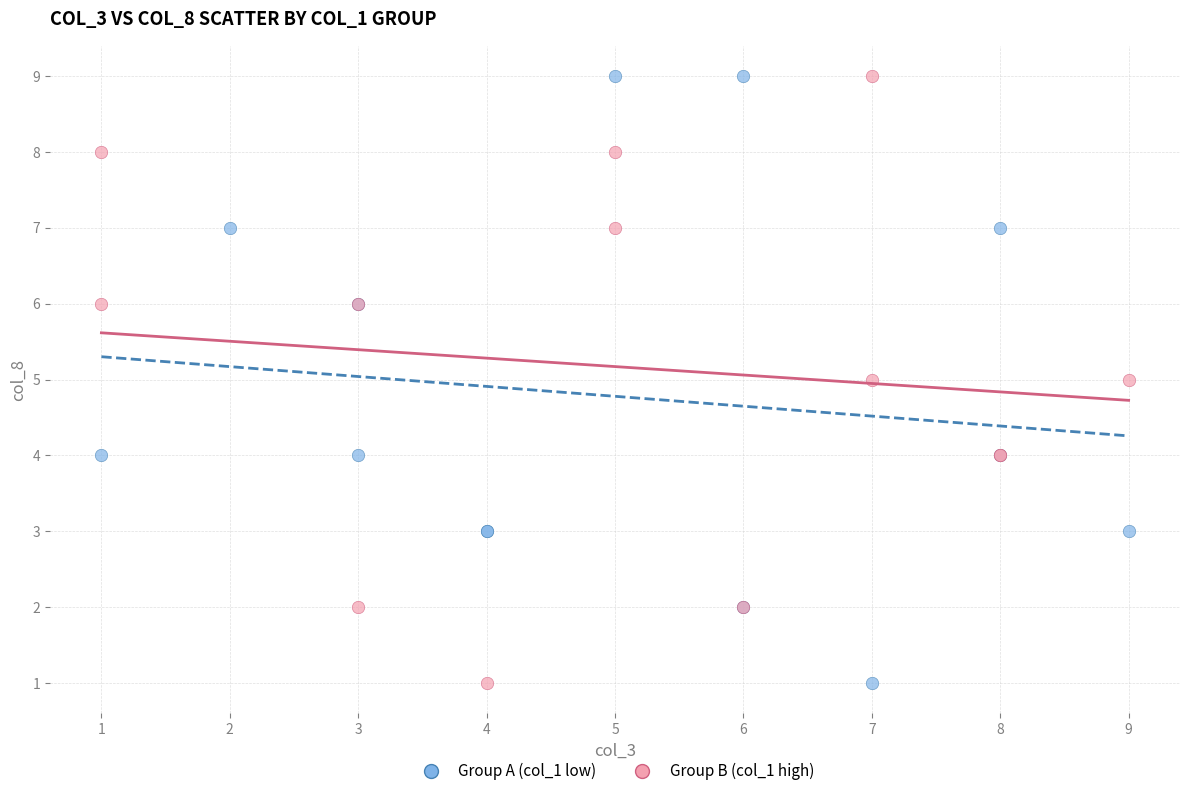

What are all the series names shown in the legend?

Group A (col_1 low), Group B (col_1 high)